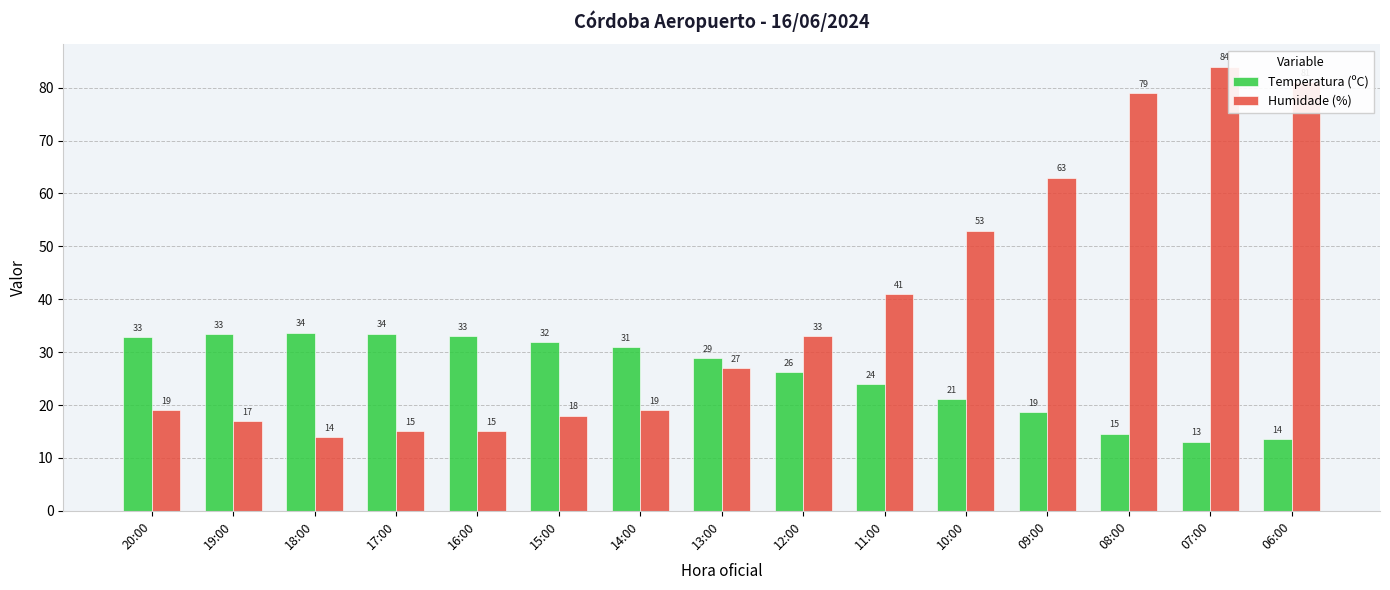

Are the bars grouped side by side (vs. stacked)?

Yes